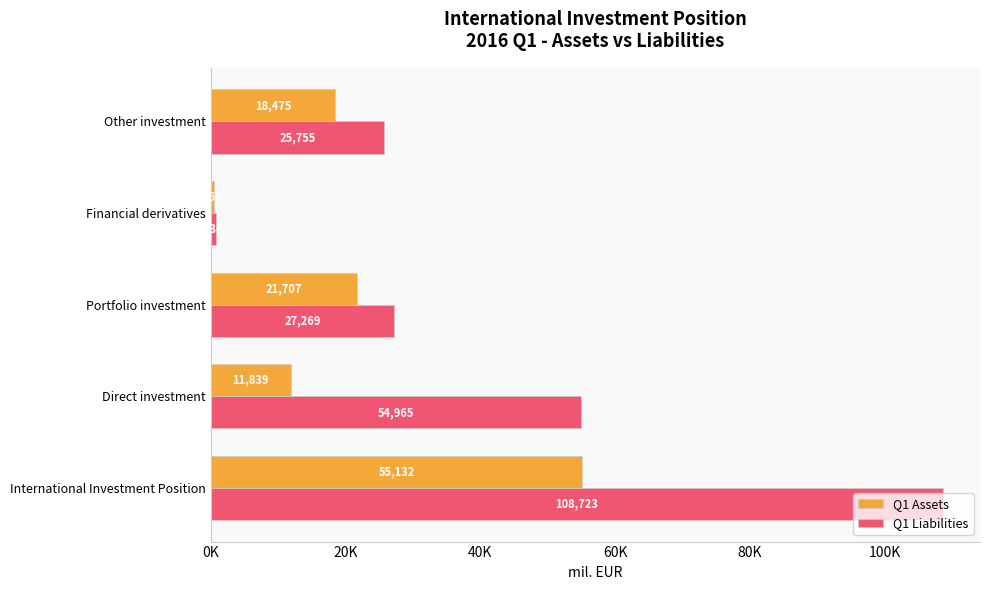

At how many categories does at least one series exceed 103577?

1